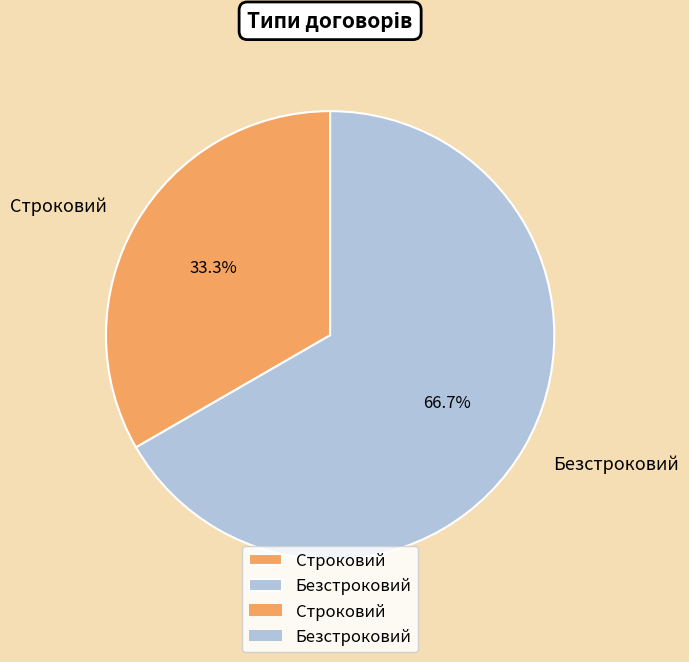

How much of the chart is everything except Строковий?

66.7%